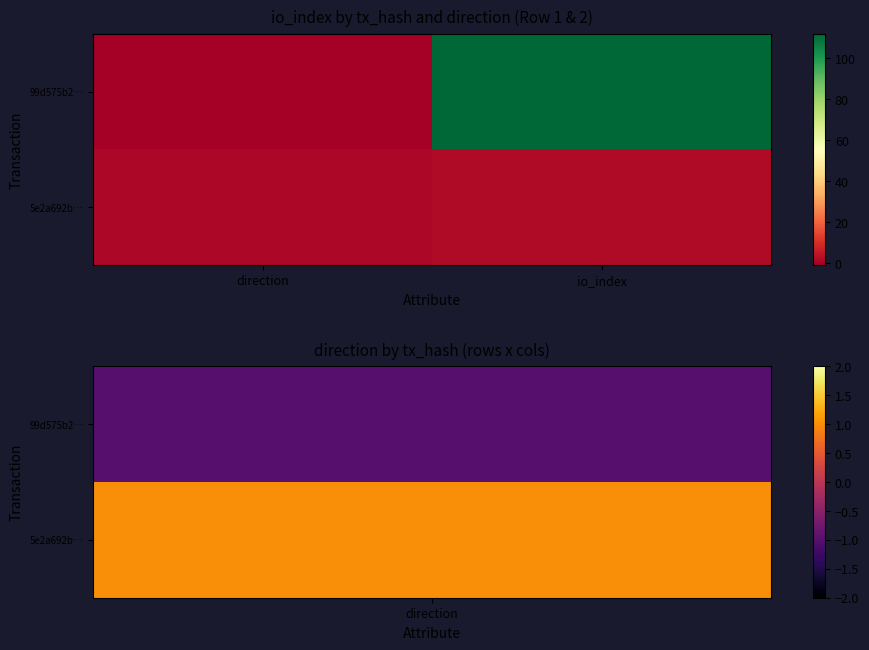

Which series has the largest total across all categories?

99d575b2…